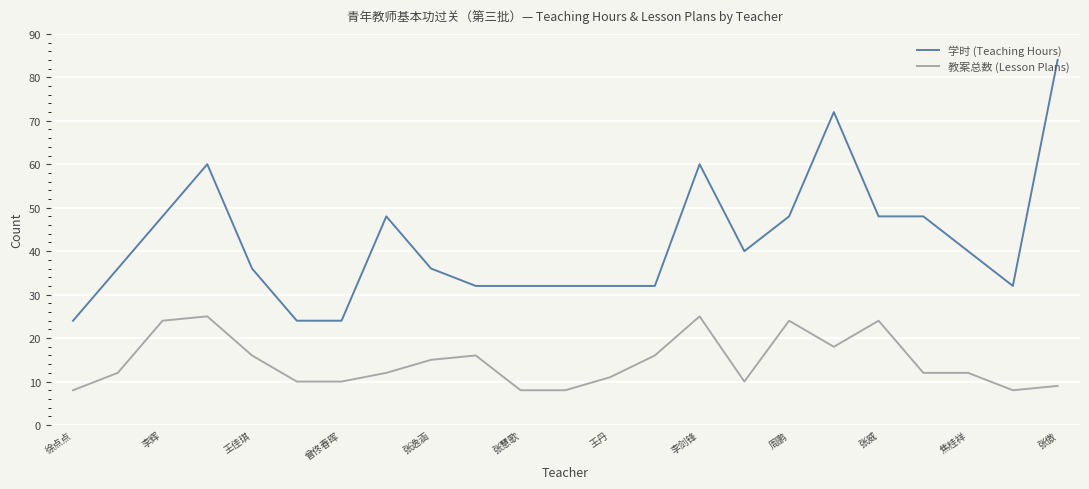

What is the lowest value of the 学时 (Teaching Hours) series?

24